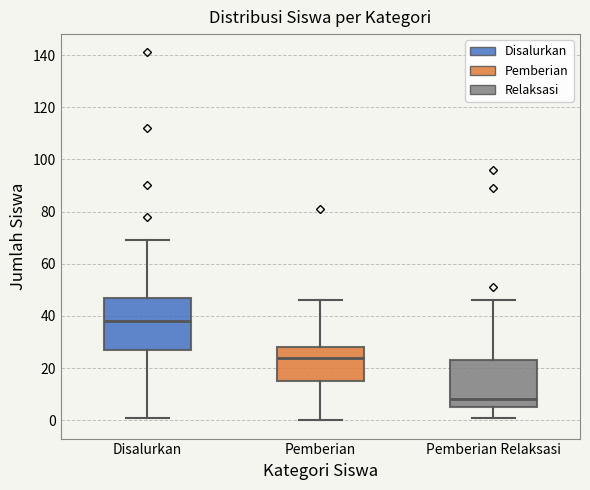

Which box has the lowest median line?

Pemberian Relaksasi